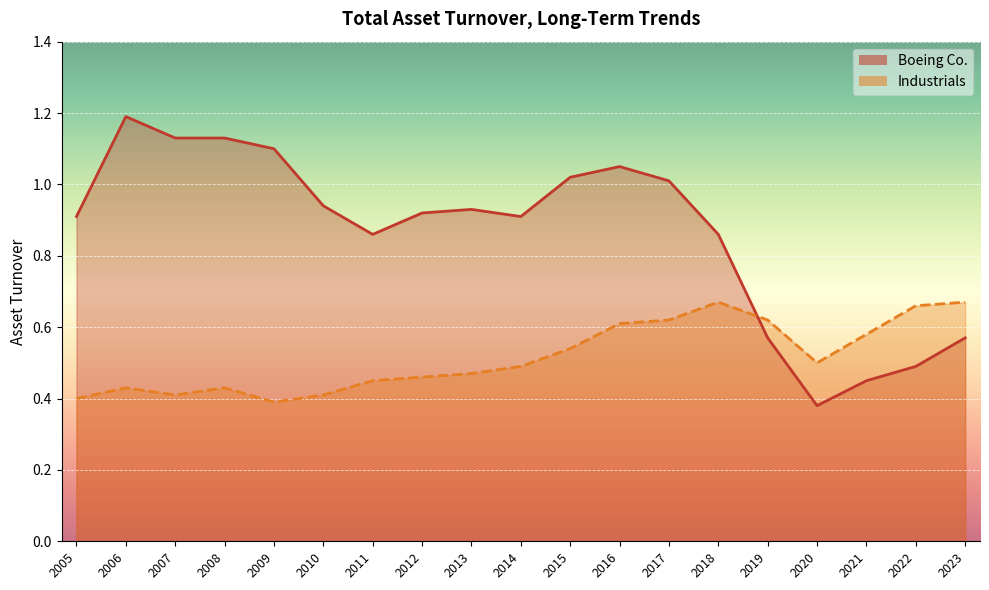

Reading left to right, what are all the values shown in this chart?

Boeing Co.: 2005=0.9	2006=1.2	2007=1.1	2008=1.1	2009=1.1	2010=0.9	2011=0.9	2012=0.9	2013=0.9	2014=0.9	2015=1.0	2016=1.1	2017=1.0	2018=0.9	2019=0.6	2020=0.4	2021=0.5	2022=0.5	2023=0.6
Industrials: 2005=0.4	2006=0.4	2007=0.4	2008=0.4	2009=0.4	2010=0.4	2011=0.5	2012=0.5	2013=0.5	2014=0.5	2015=0.5	2016=0.6	2017=0.6	2018=0.7	2019=0.6	2020=0.5	2021=0.6	2022=0.7	2023=0.7